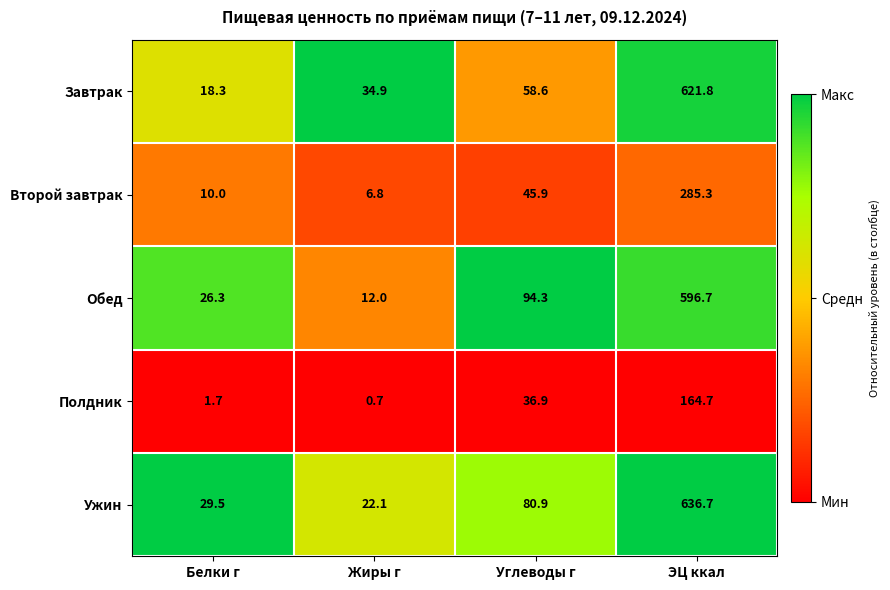

Which series has the widest spread of values?

Ужин